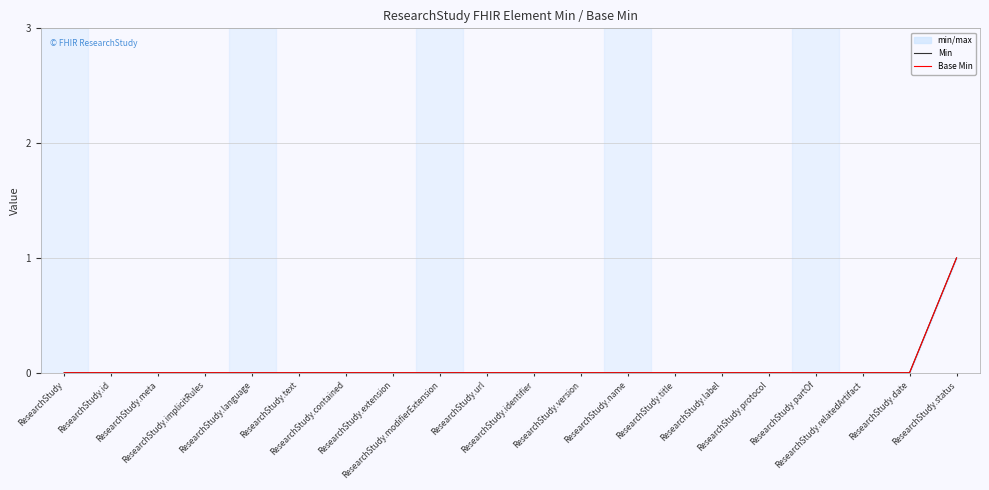

True or false: Min and Base Min cross at least once.

False